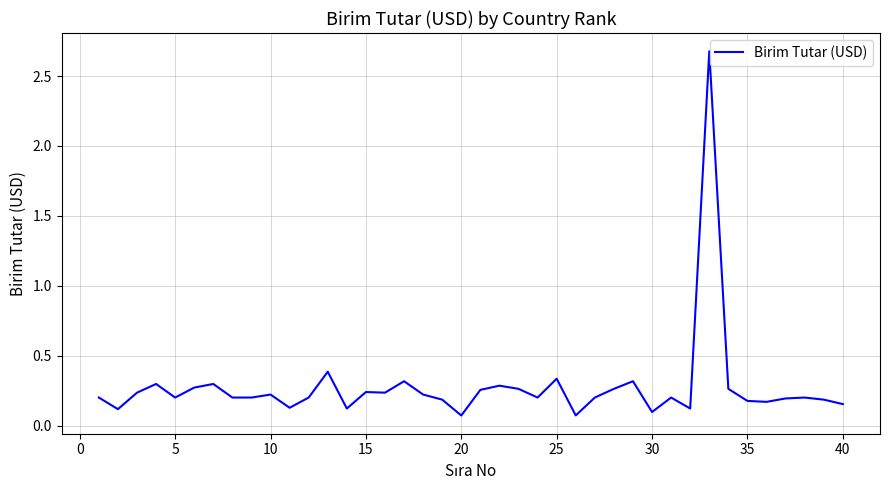

What is the maximum value shown in the chart?

2.7